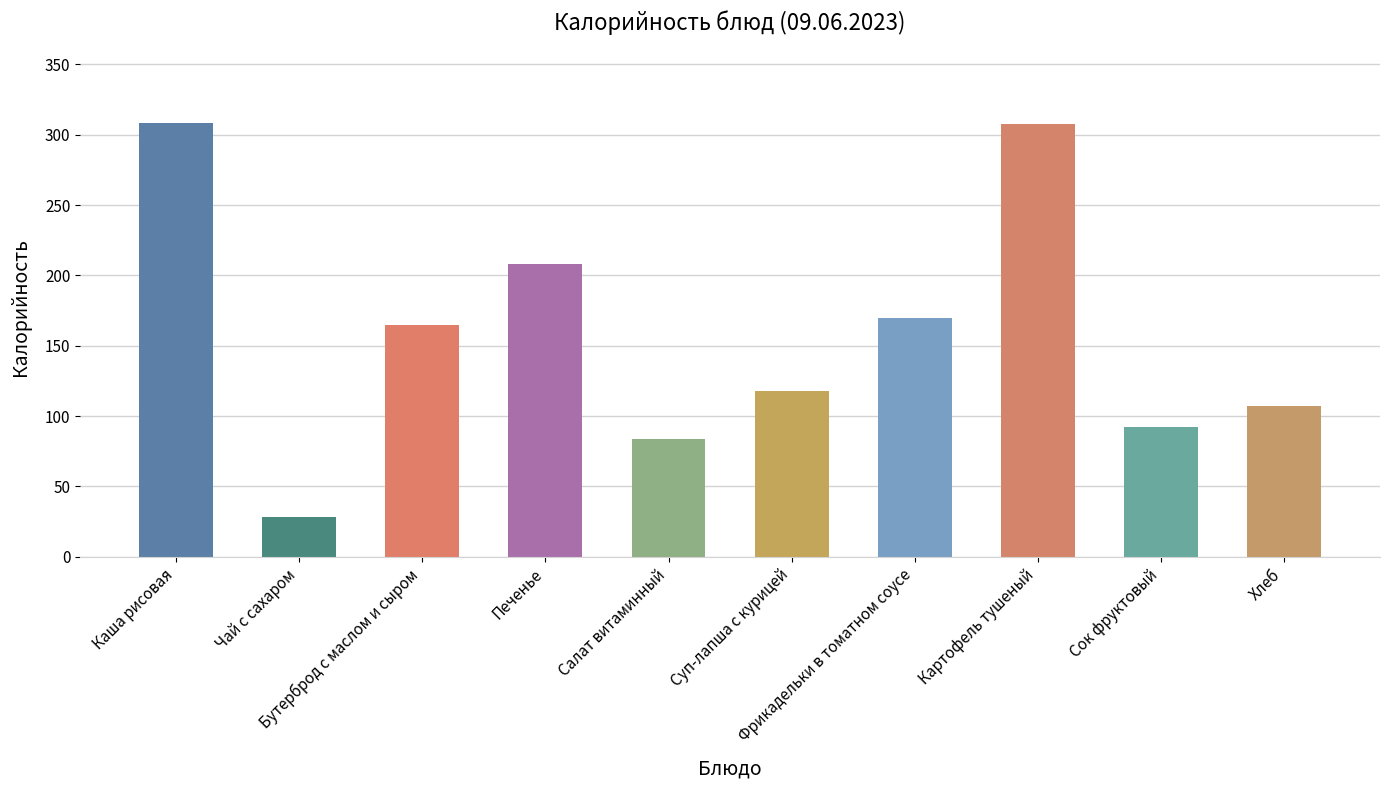

What is the value of the 8th bar from the left?

307.8